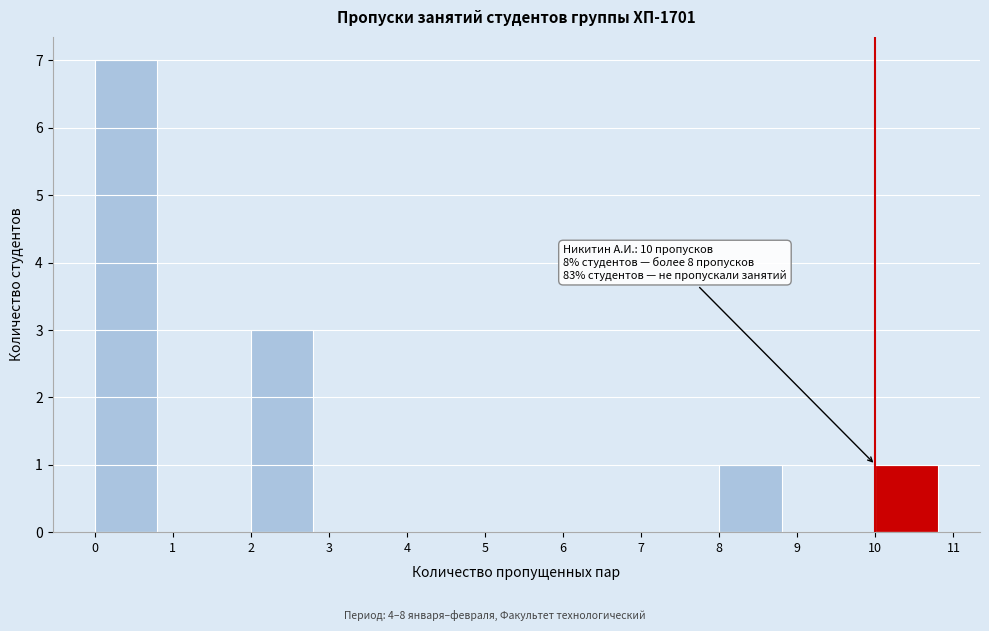

Which range on the x-axis has the tallest bar?

0 to 1